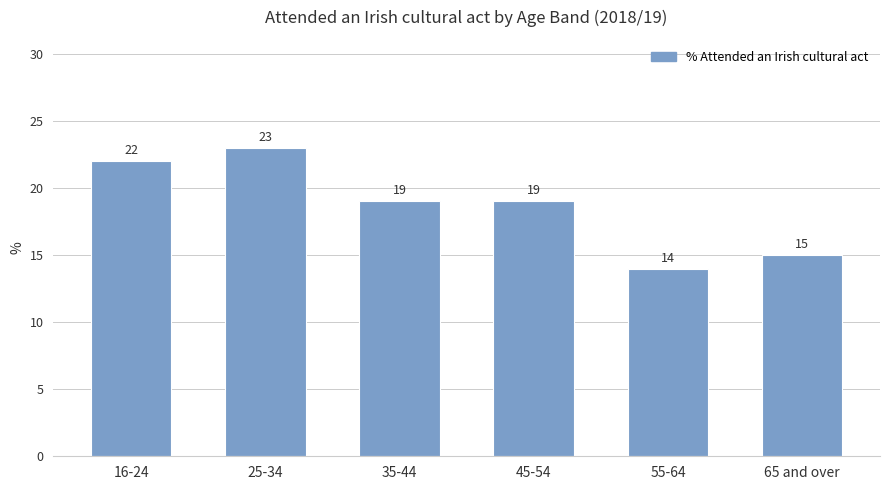

Are the bars horizontal?

No